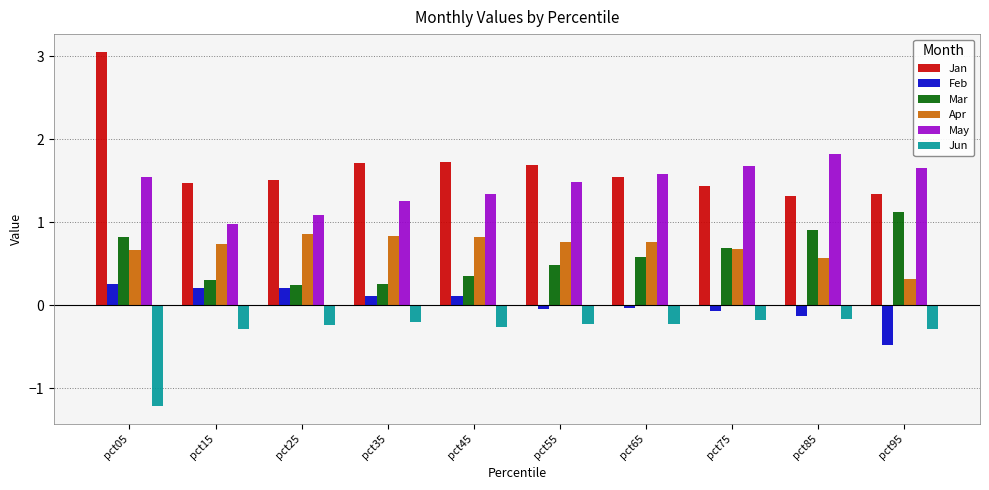

Rank the series by their maximum value, from lowest to highest.

Jun, Feb, Apr, Mar, May, Jan